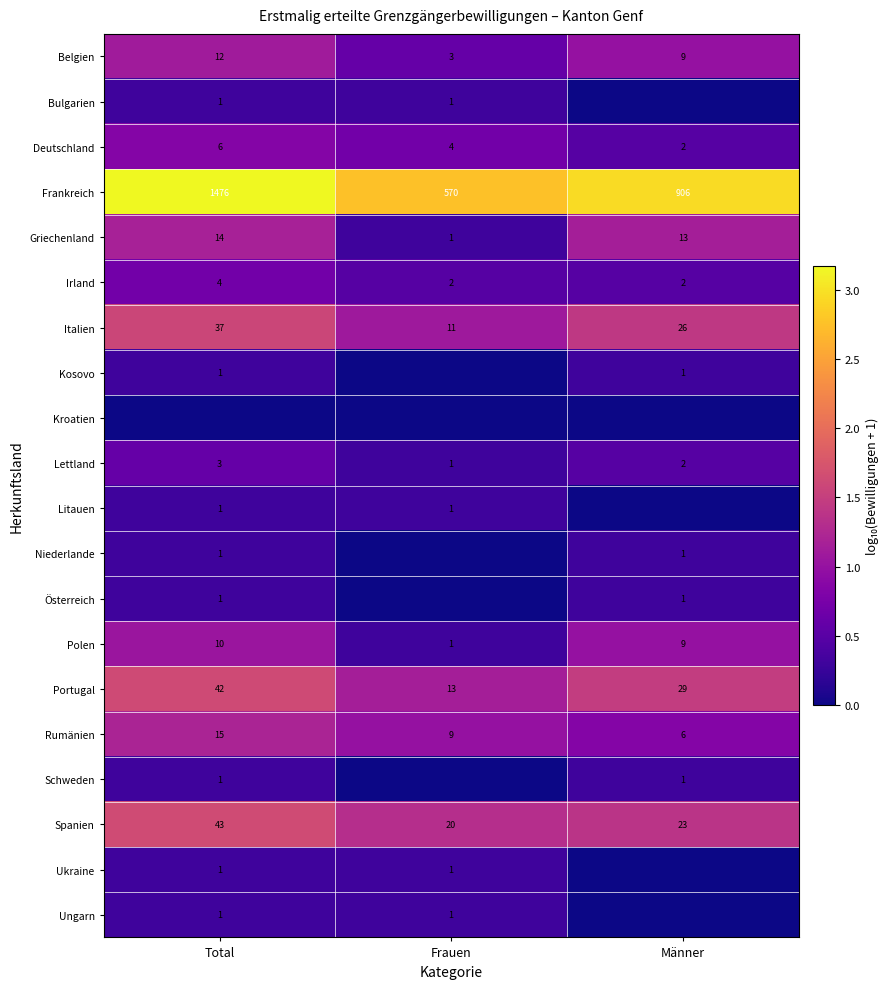

Rank the categories by Portugal value from lowest to highest.

Frauen, Männer, Total